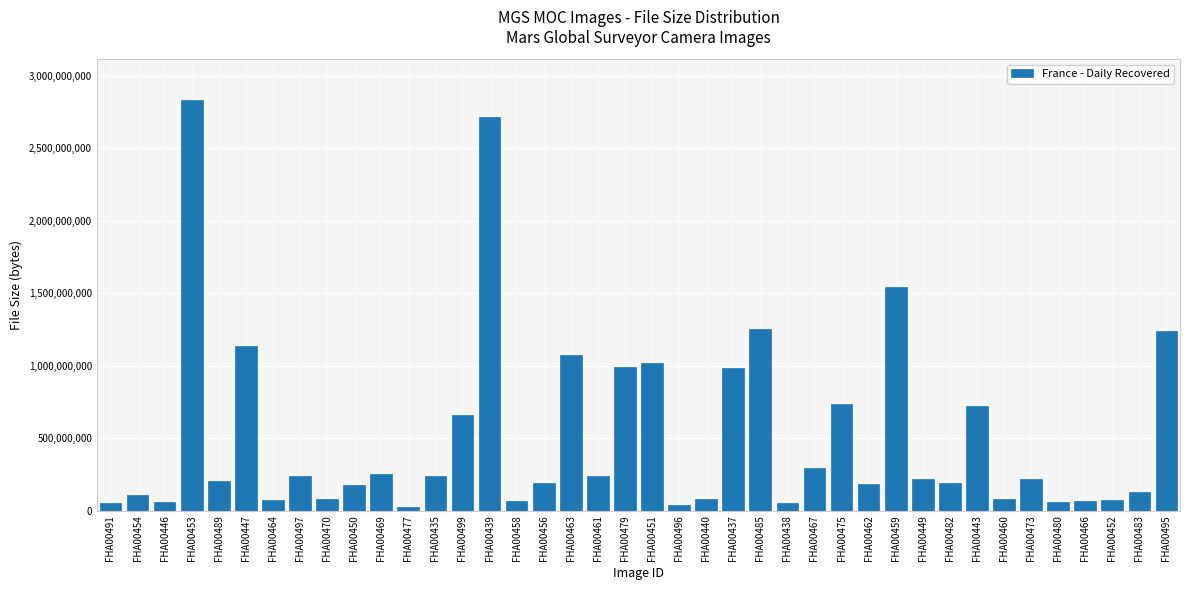

True or false: the data shows 2027706766 at FHA00459.

False